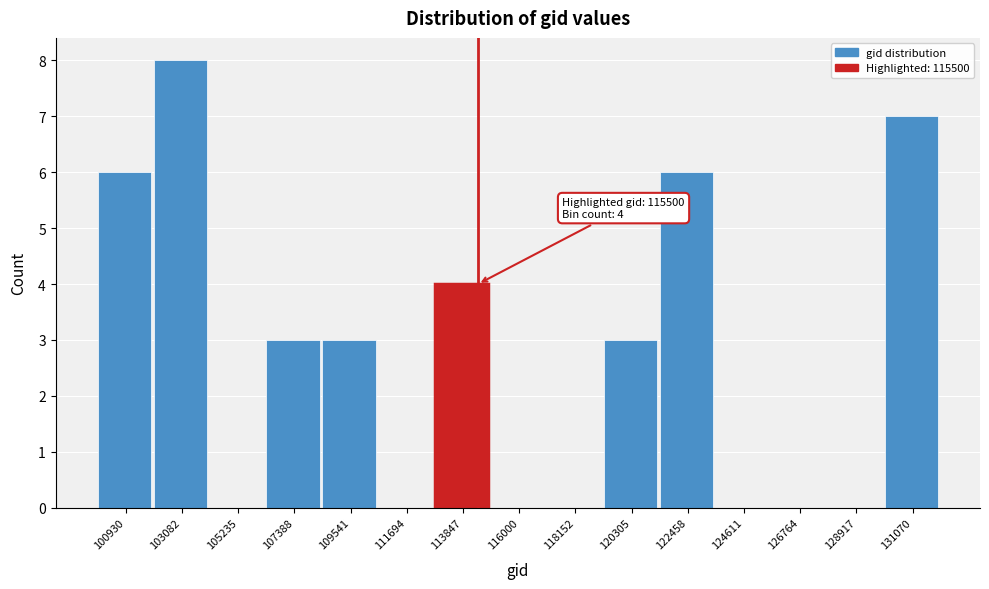

Reading right to left, list all the values displayed in this chart.

131070=7	128917=0	126764=0	124611=0	122458=6	120305=3	118152=0	116000=0	113847=4	111694=0	109541=3	107388=3	105235=0	103082=8	100930=6